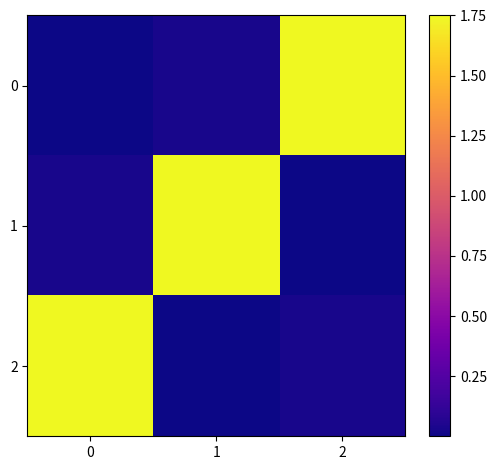

Rank the series at 0 from lowest to highest value.

0, 1, 2